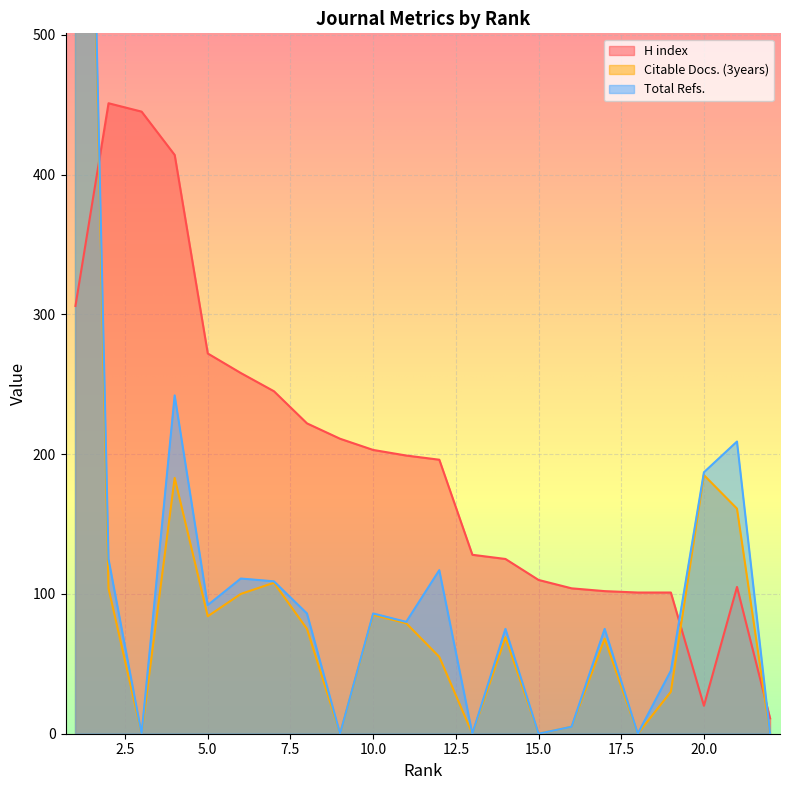

Rank the series by their maximum value, from highest to lowest.

Total Refs., Citable Docs. (3years), H index